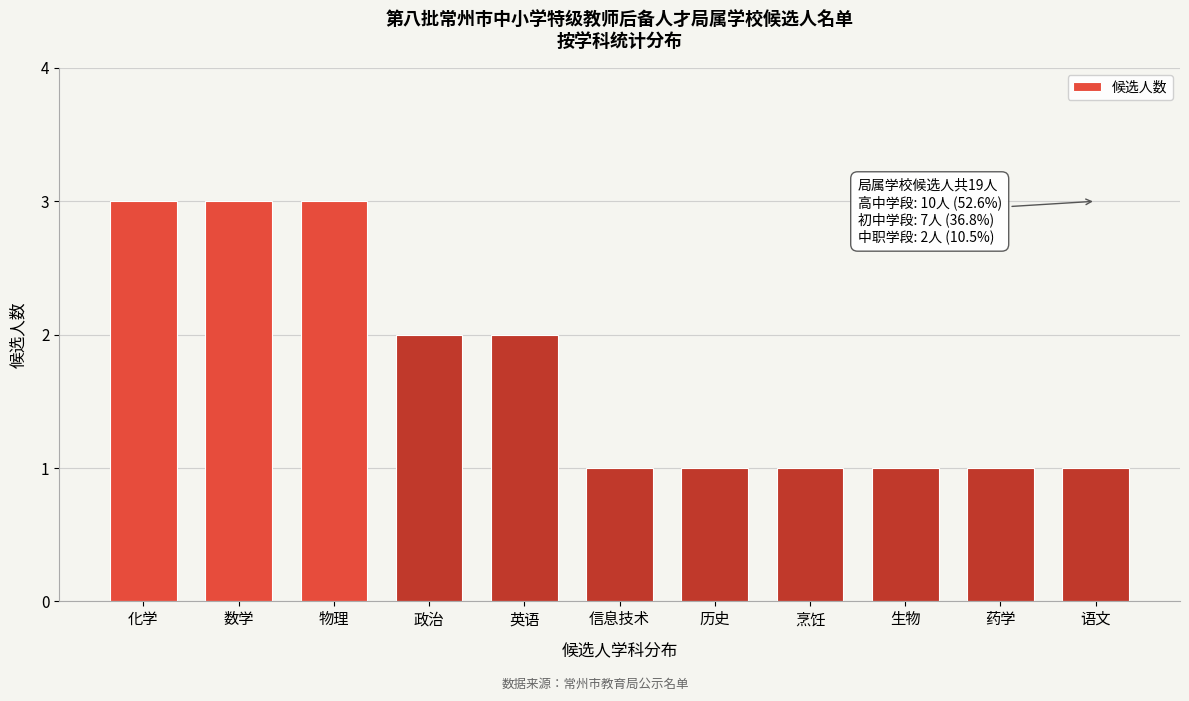

Reading left to right, extract all data points from this chart.

化学=3	数学=3	物理=3	政治=2	英语=2	信息技术=1	历史=1	烹饪=1	生物=1	药学=1	语文=1